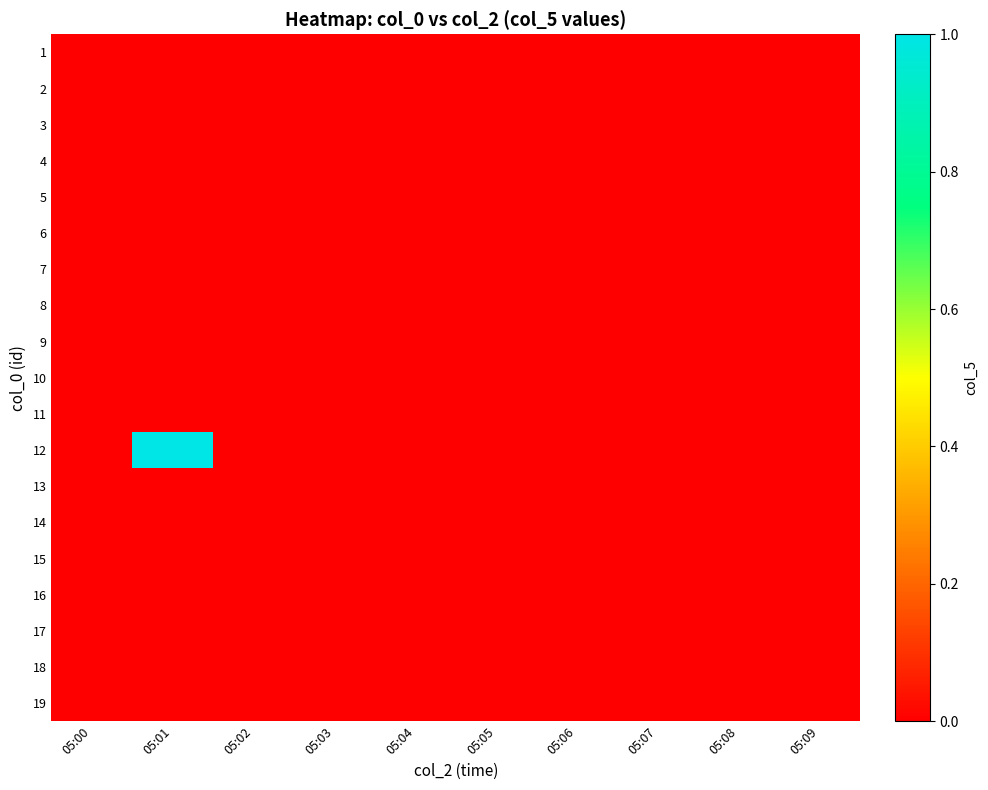

How many categories are shown in the chart?

10